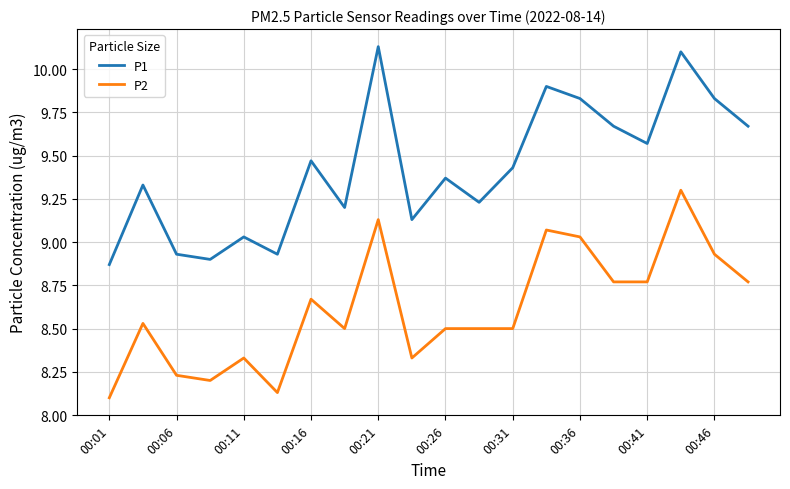

List the series in order of their peak value, lowest first.

P2, P1